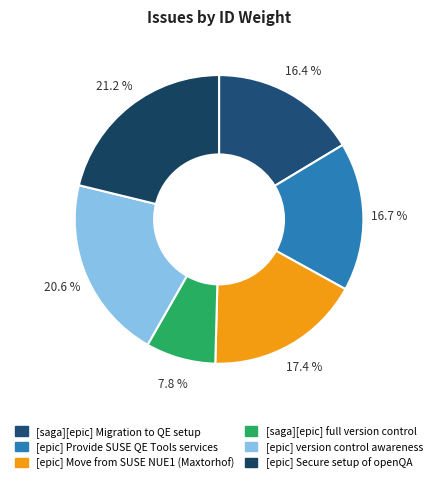

To the nearest percent, what percentage of the pie is [epic] Secure setup of openQA?

21%